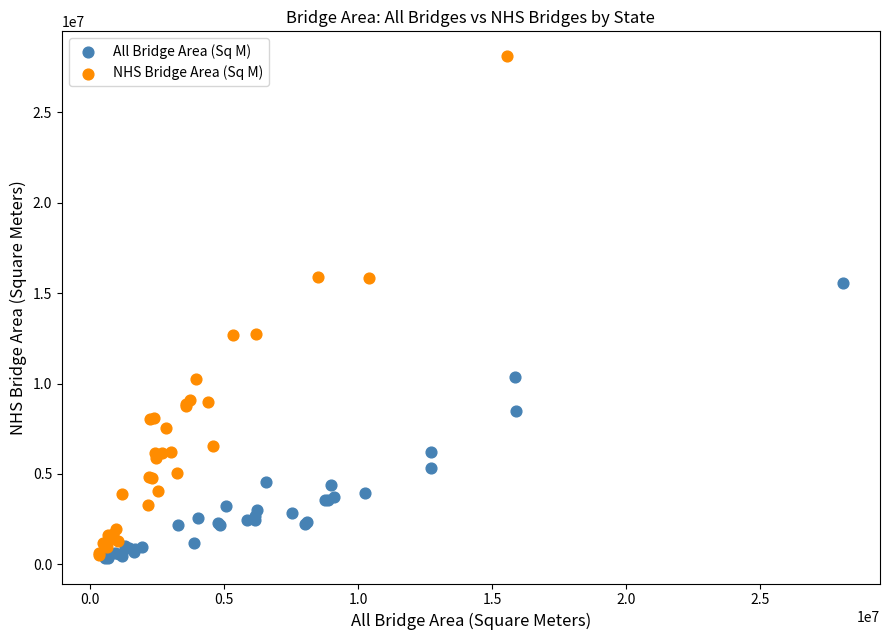

Which series reaches the maximum Y coordinate?

NHS Bridge Area (Sq M)